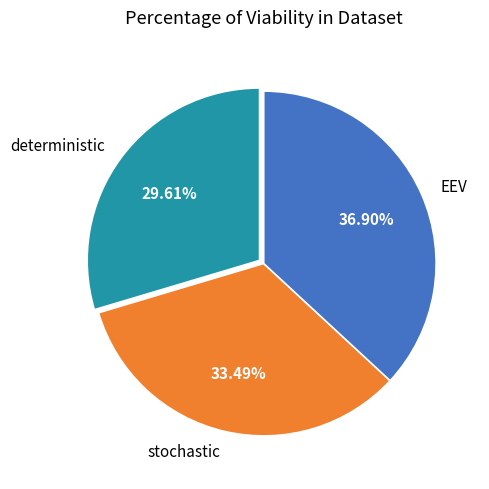

The EEV slice represents 51% of the pie. True or false?

False